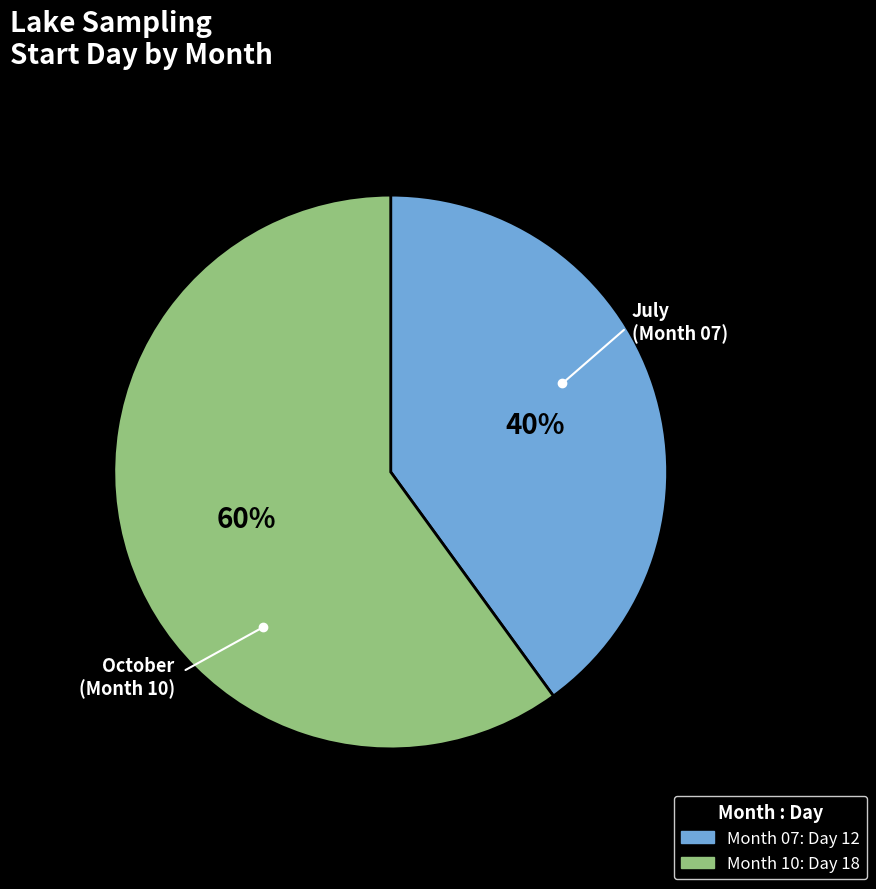

To the nearest percent, what is the average slice percentage?

50%